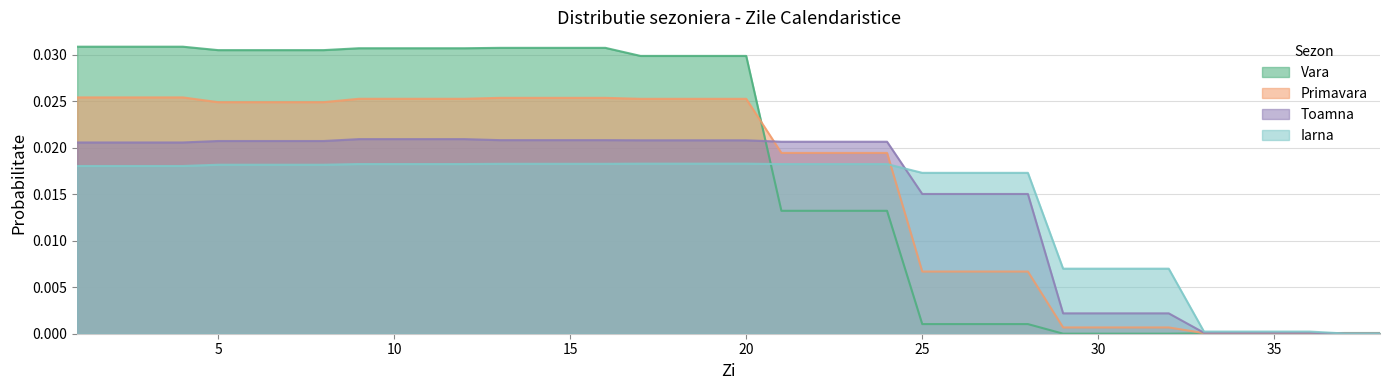

Rank the series by their average value, from lowest to highest.

Iarna, Toamna, Primavara, Vara